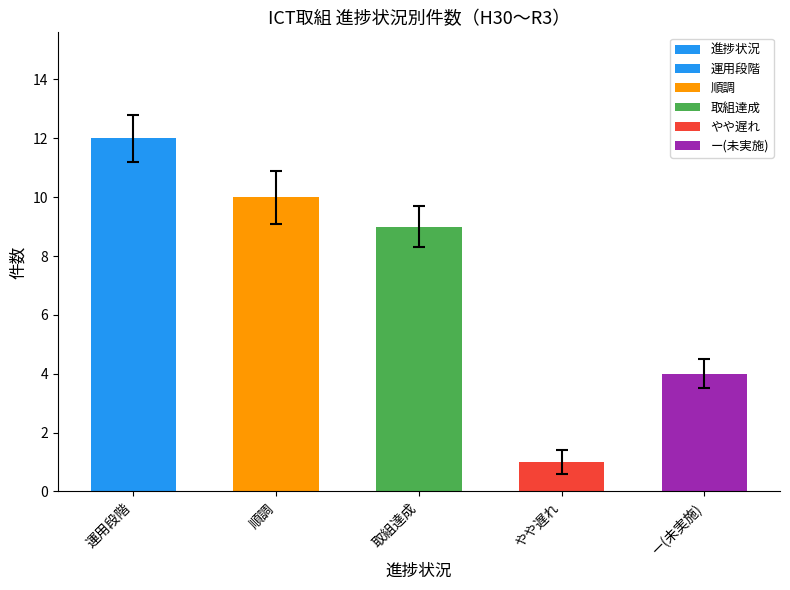

At which label is the value closest to 6?

ー(未実施)